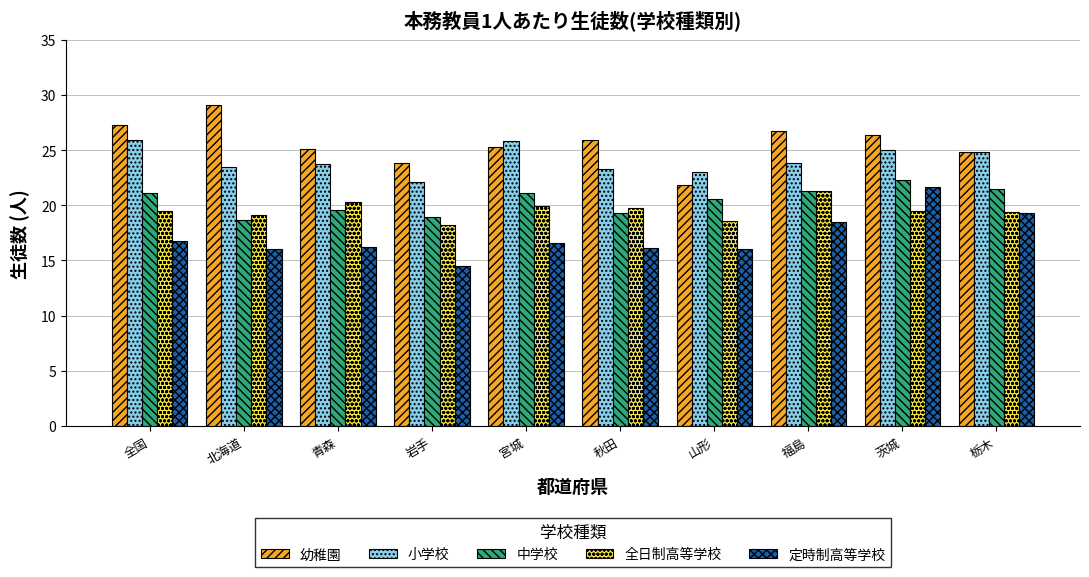

At 青森, list the series in order from largest to smallest.

幼稚園, 小学校, 全日制高等学校, 中学校, 定時制高等学校